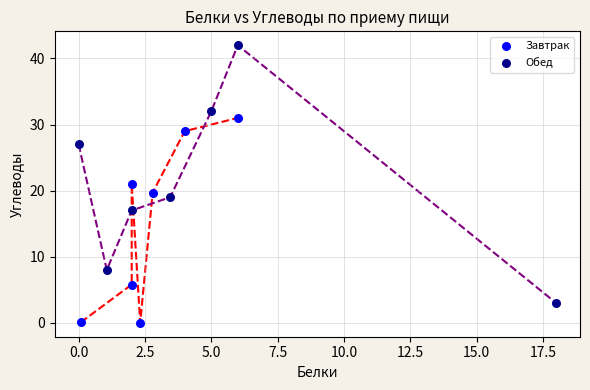

What are all the series names shown in the legend?

Завтрак, Обед